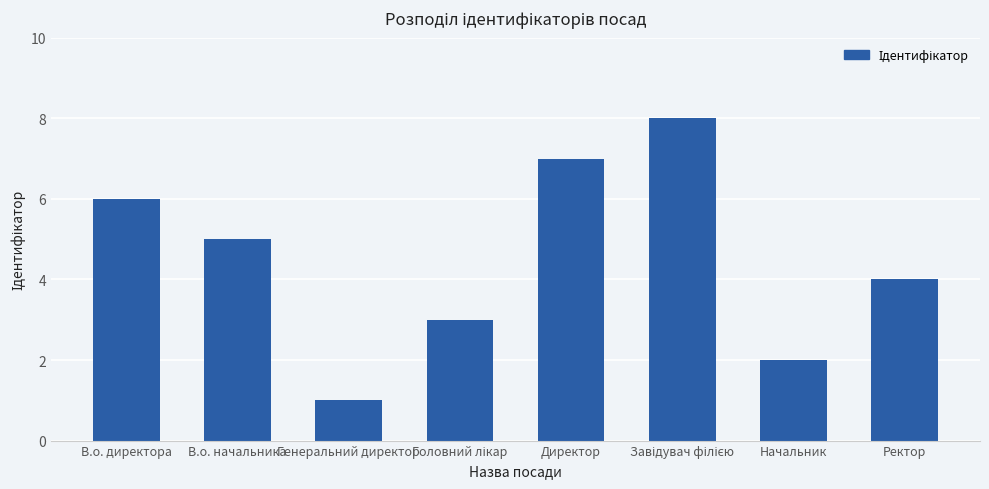

Which has a higher value, Директор or В.о. начальника?

Директор